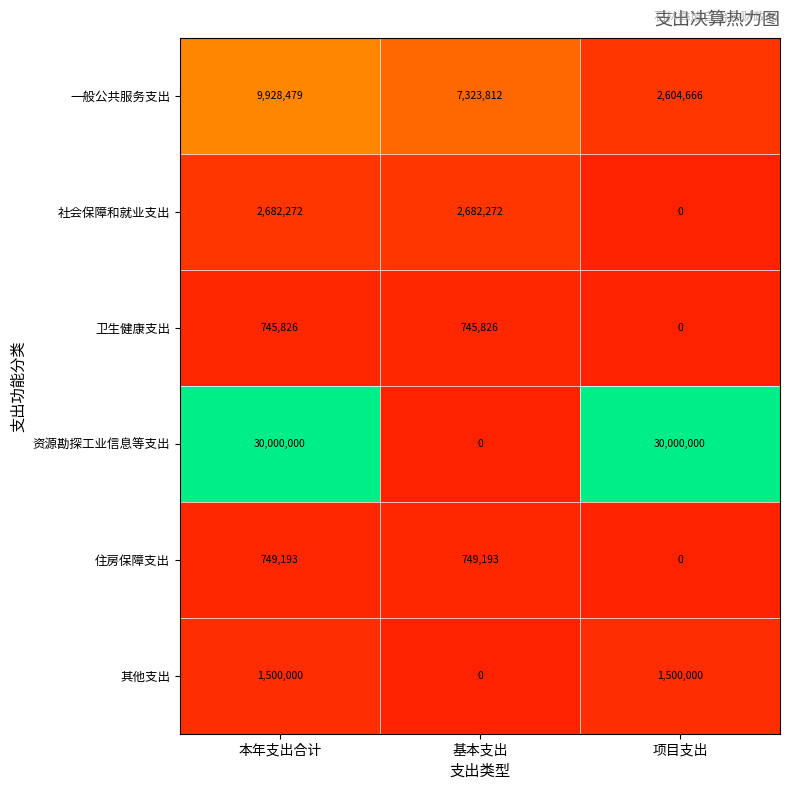

At which category is the sum across all series the highest?

本年支出合计